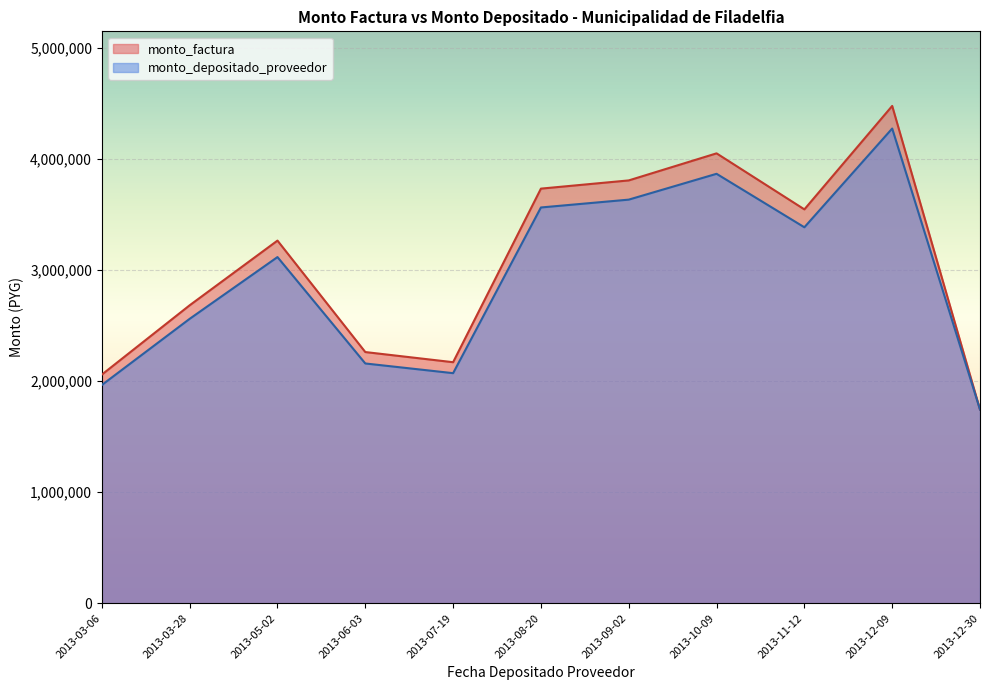

What is the difference between the maximum and second lowest values in the monto_depositado_proveedor series?

2308090